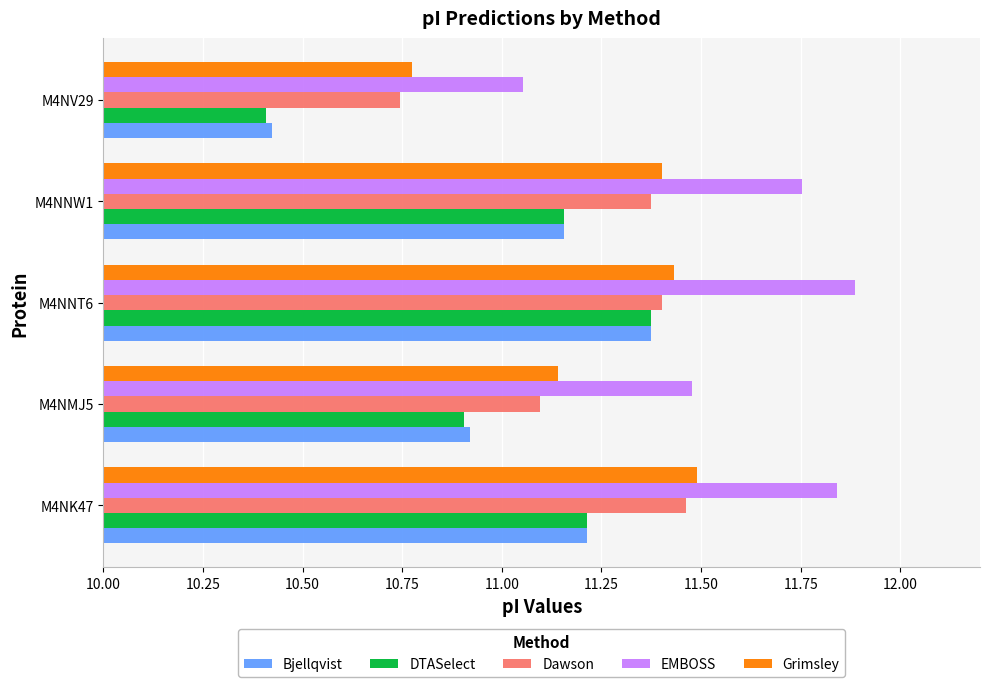

At which category is the sum across all series the highest?

M4NNT6